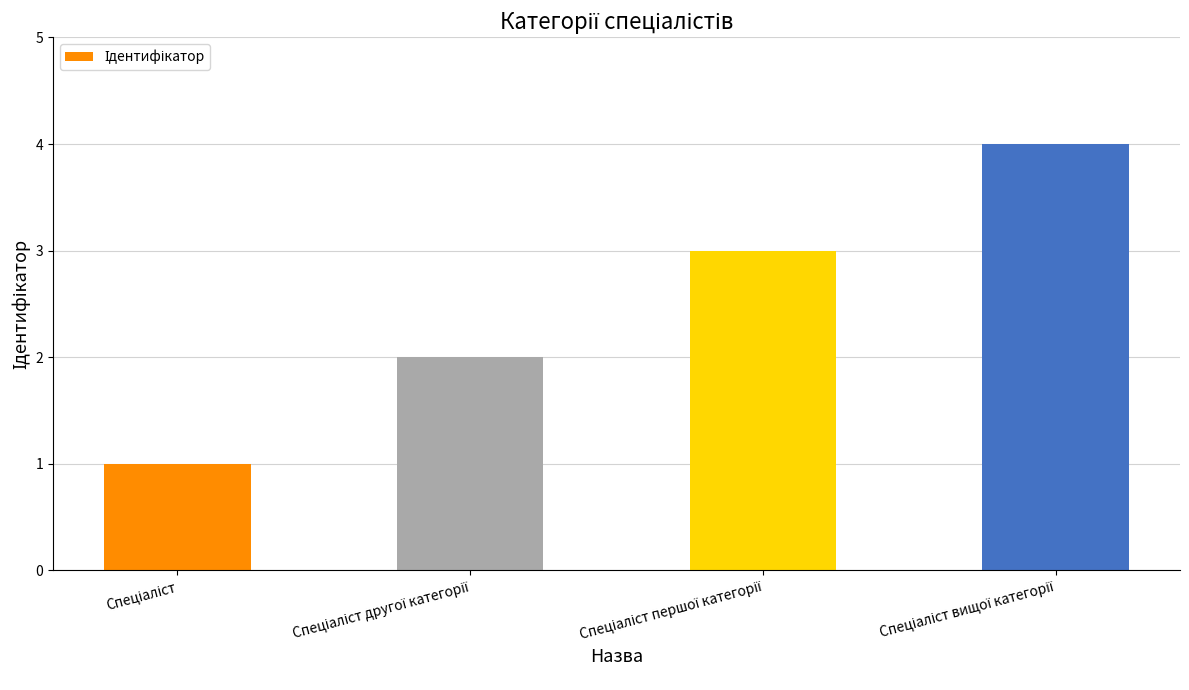

What is the greatest value displayed?

4